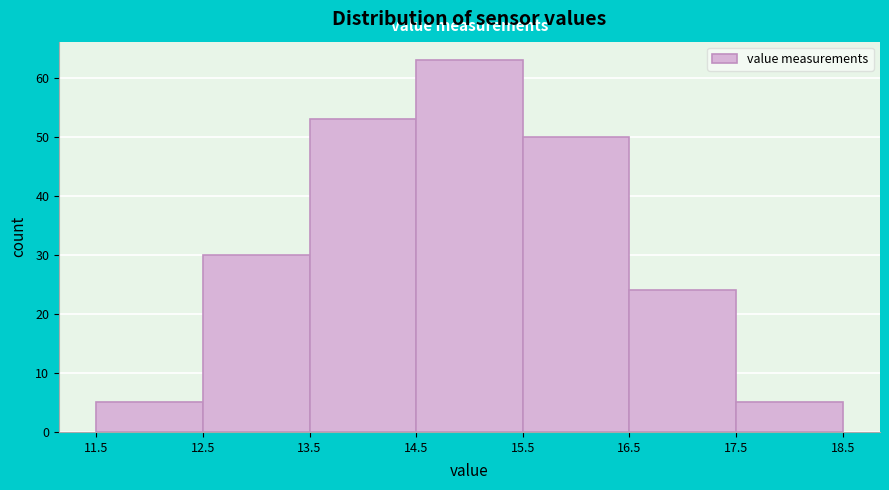

Reading left to right, transcribe this chart: for each bar, give the range it covers on the x-axis and its height. The values are not printed on the chart, so give them approximately, as read against the axis.

11.5 to 12.5: 5
12.5 to 13.5: 30
13.5 to 14.5: 53
14.5 to 15.5: 63
15.5 to 16.5: 50
16.5 to 17.5: 24
17.5 to 18.5: 5